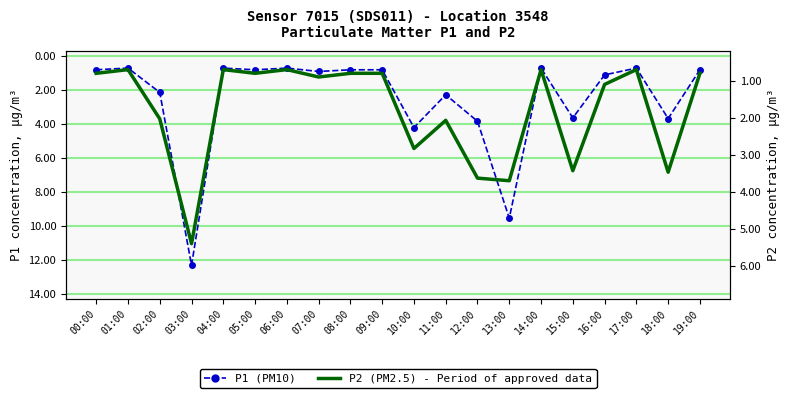

At 13:00, list the series in order from largest to smallest.

P1, P2